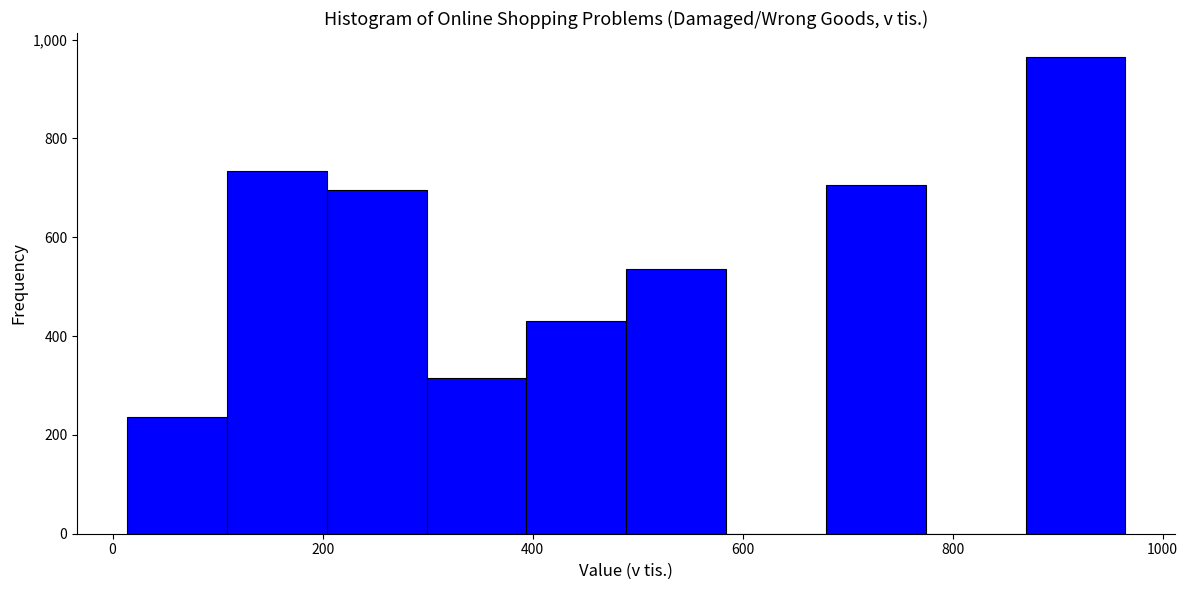

Which range on the x-axis has the tallest bar?

860 to 960